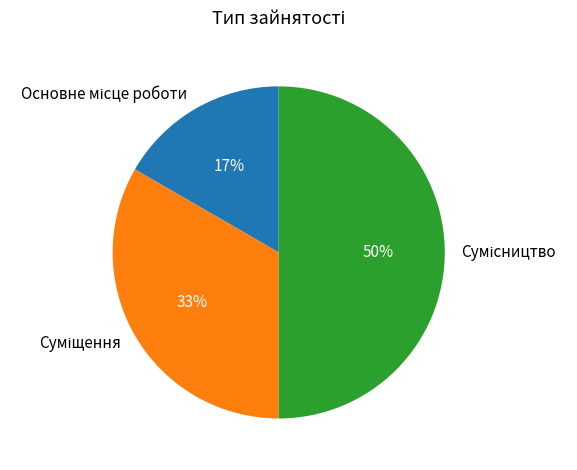

To the nearest percent, what is the average slice percentage?

33%